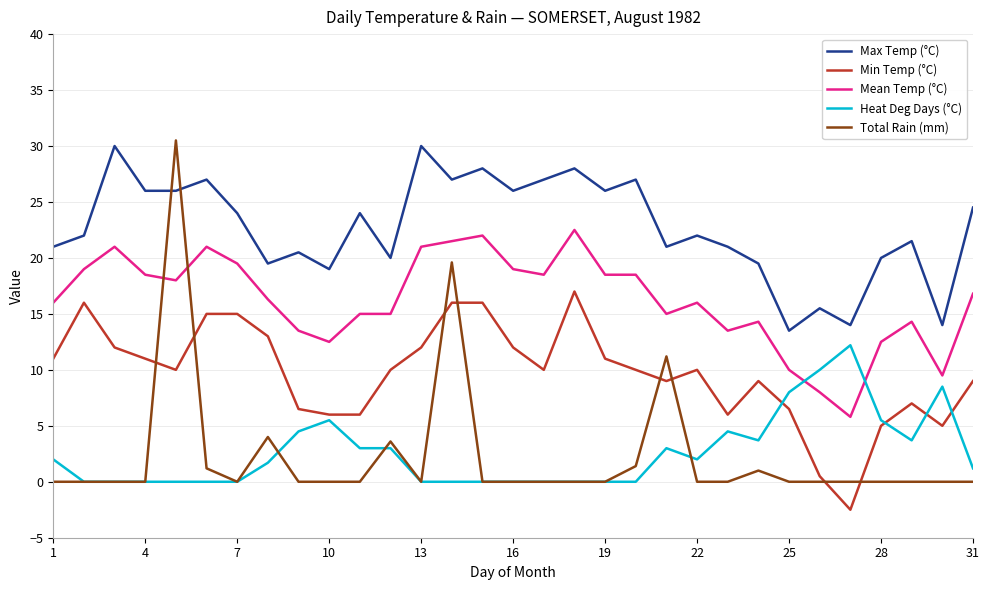

What is the average value of the Min Temp (°C) series?

9.7